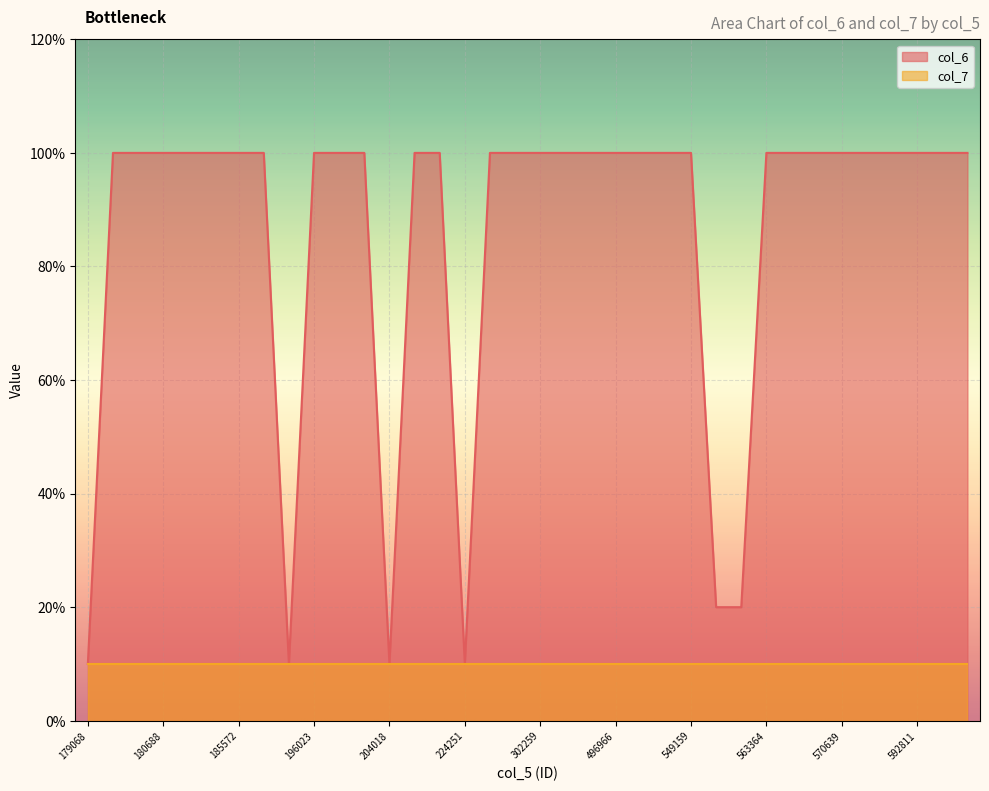

List the labels in order of value, smallest first.

179068, 185574, 204018, 224251, 549160, 549161, 179074, 180687, 180688, 180689, 180690, 185572, 185573, 196023, 196024, 196026, 204020, 204021, 290850, 295726, 302259, 486063, 486064, 496966, 518619, 519648, 549159, 563364, 569058, 569059, 570639, 578257, 587707, 592811, 598584, 607703